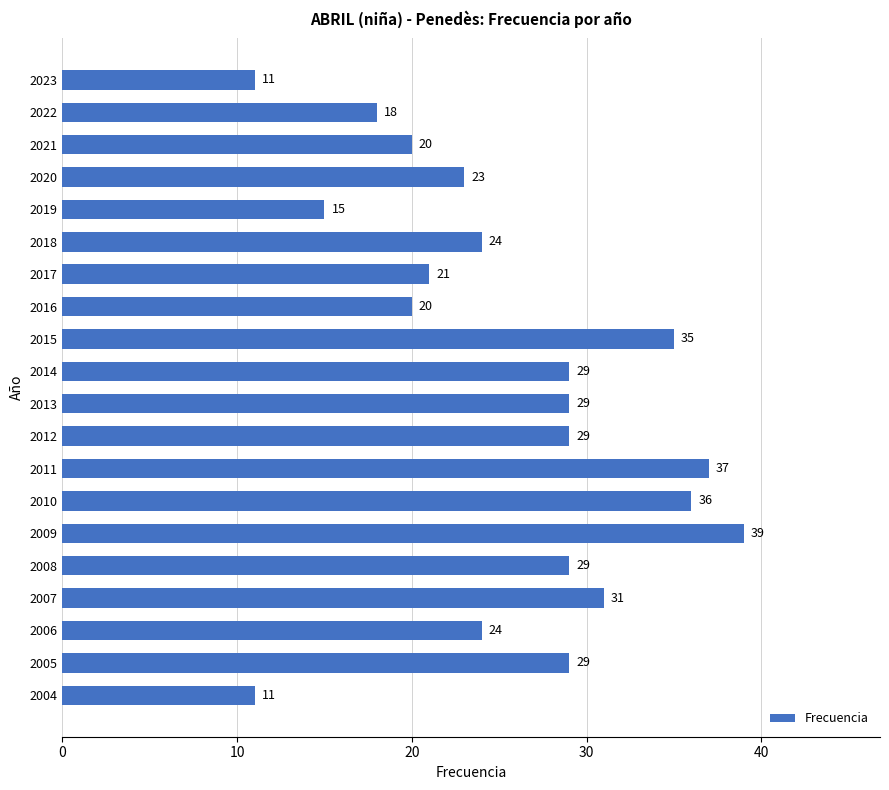

Is it true that the value at 2011 is 37?

True